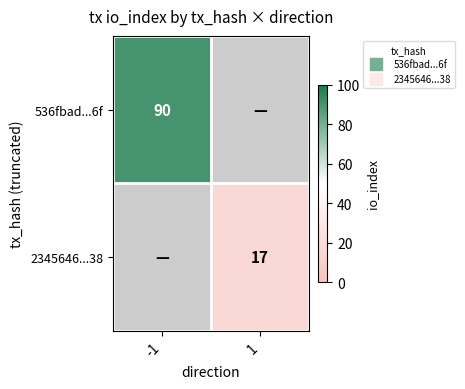

Which series has the widest spread of values?

536fbad...6f